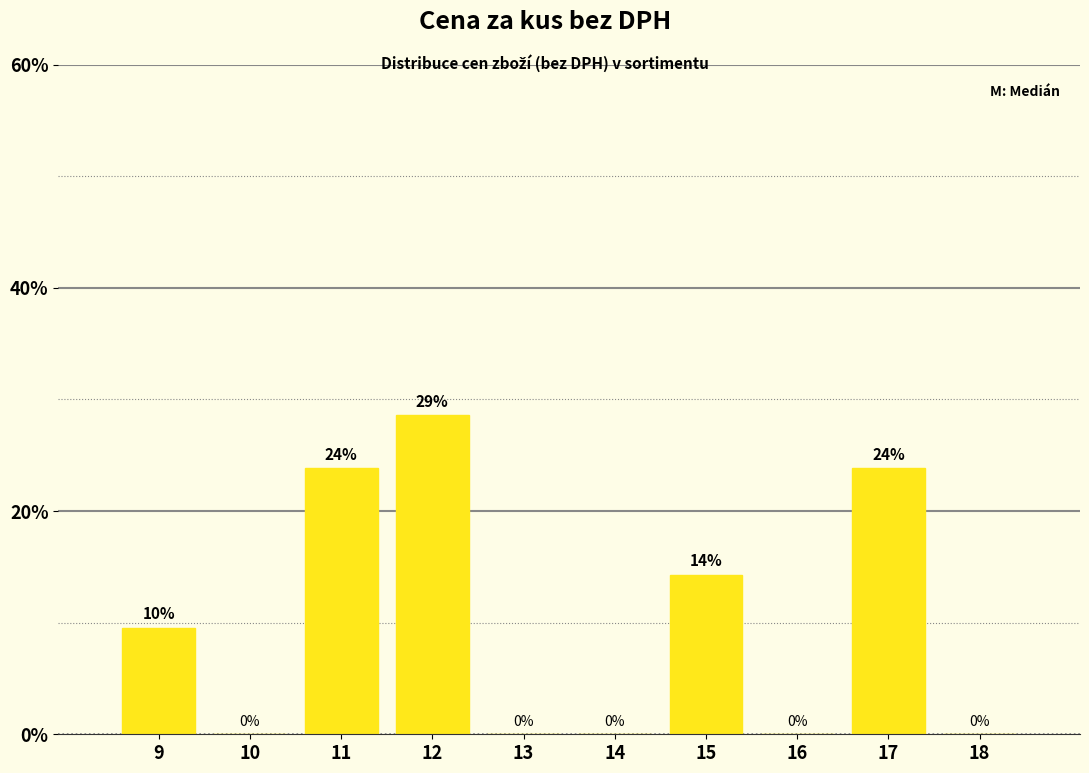

Where does the data first go above 9?

9